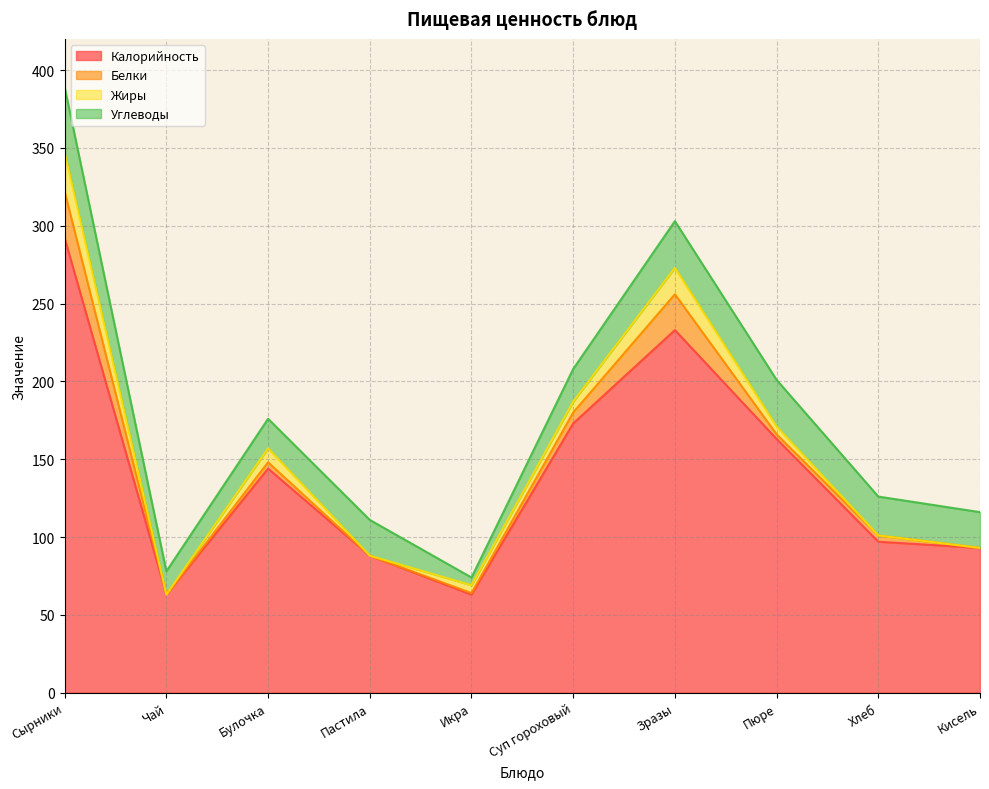

Between Кисель and Булочка, which is larger?

Булочка